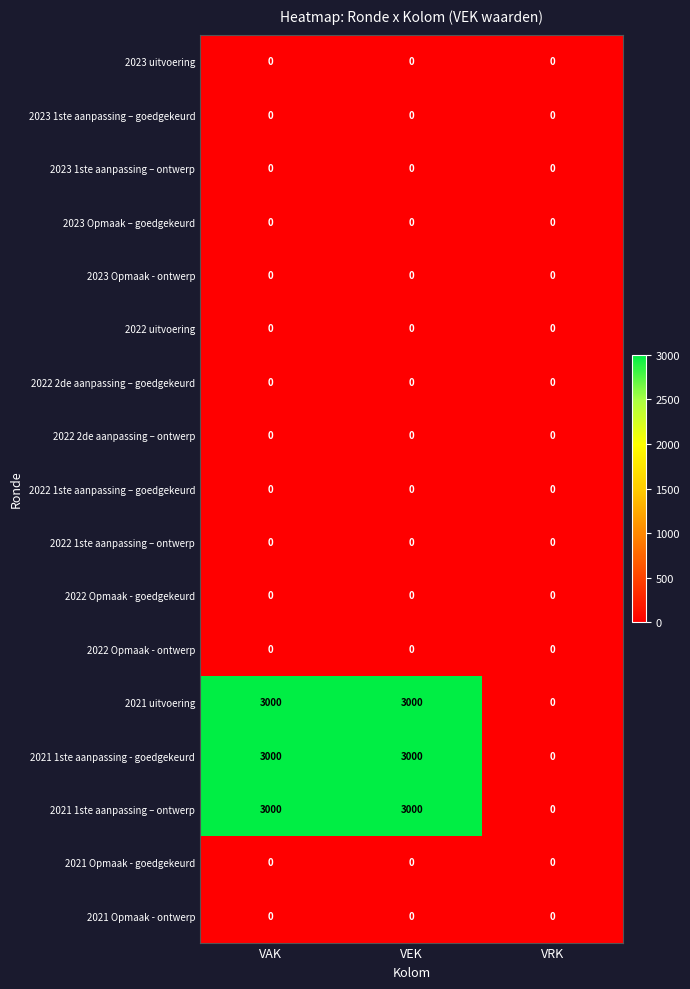

What is the maximum value shown in the chart?

3000